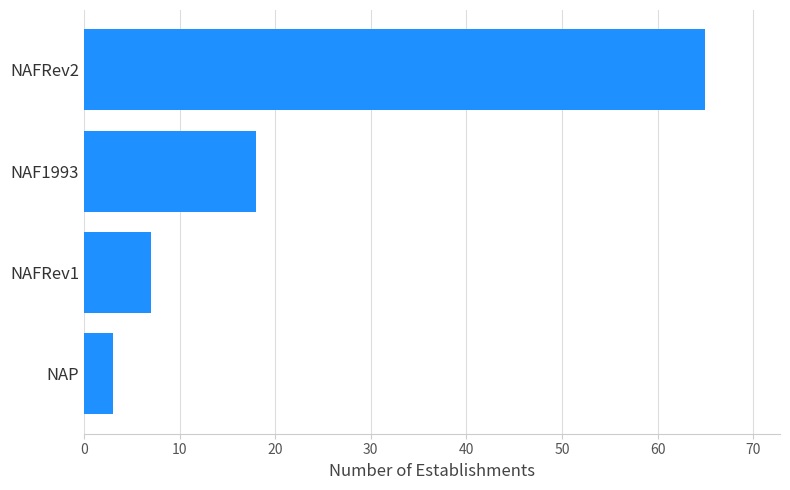

Rank the categories by value from highest to lowest.

NAFRev2, NAF1993, NAFRev1, NAP